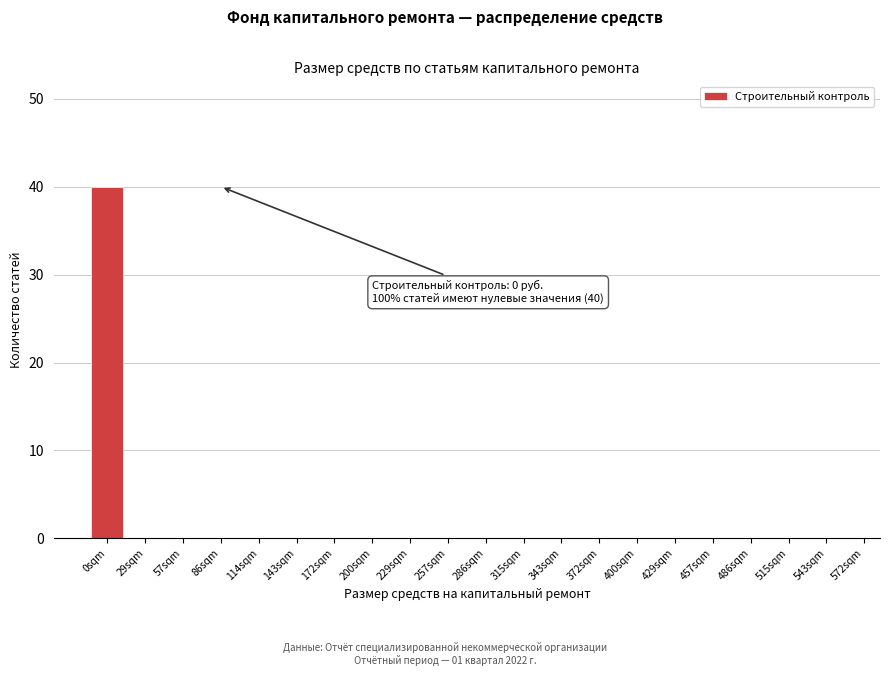

Reading left to right, list all the values displayed in this chart.

0sqm=40	29sqm=0	57sqm=0	86sqm=0	114sqm=0	143sqm=0	172sqm=0	200sqm=0	229sqm=0	257sqm=0	286sqm=0	315sqm=0	343sqm=0	372sqm=0	400sqm=0	429sqm=0	457sqm=0	486sqm=0	515sqm=0	543sqm=0